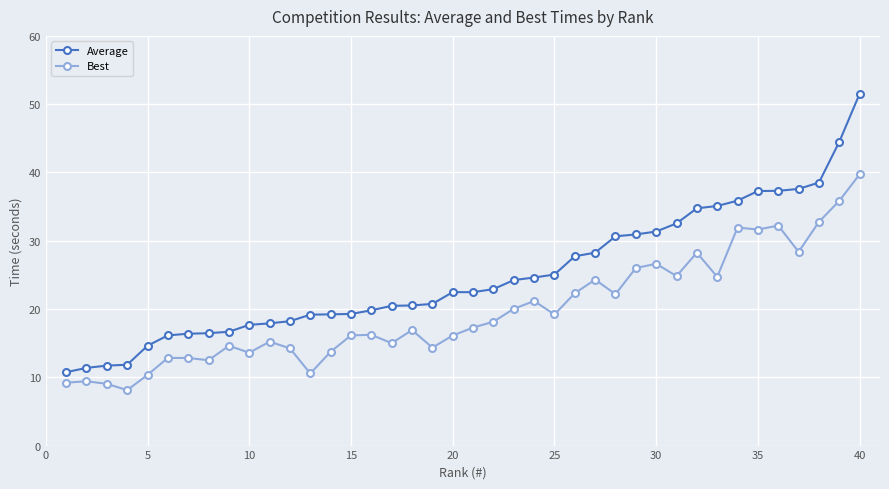

True or false: Best and Average intersect in this chart.

False